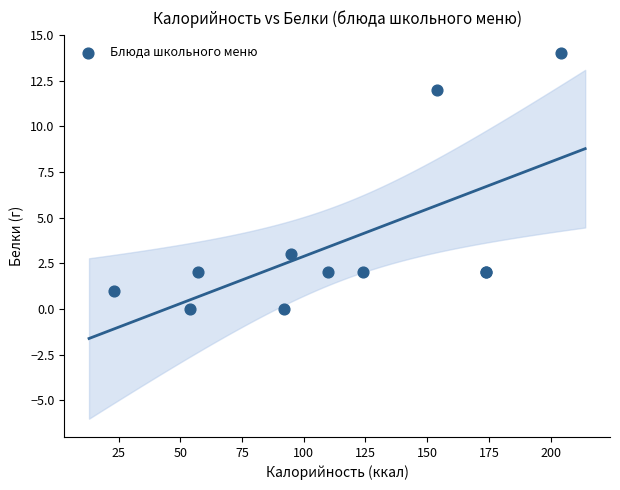

What Y value in the scatter plot is closest to 7?

3